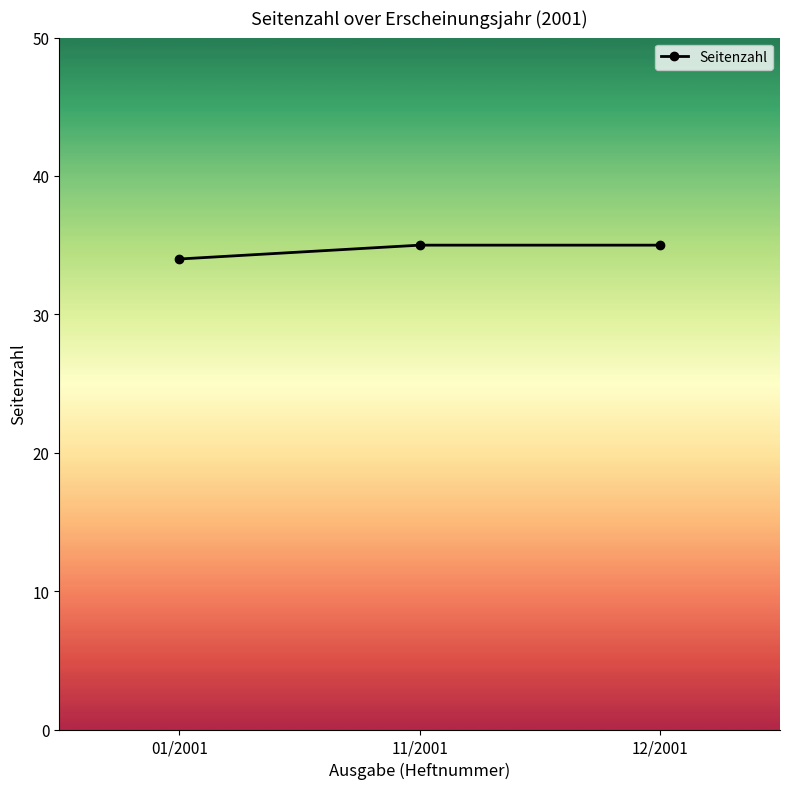

Is this an area chart (filled region under the line)?

No